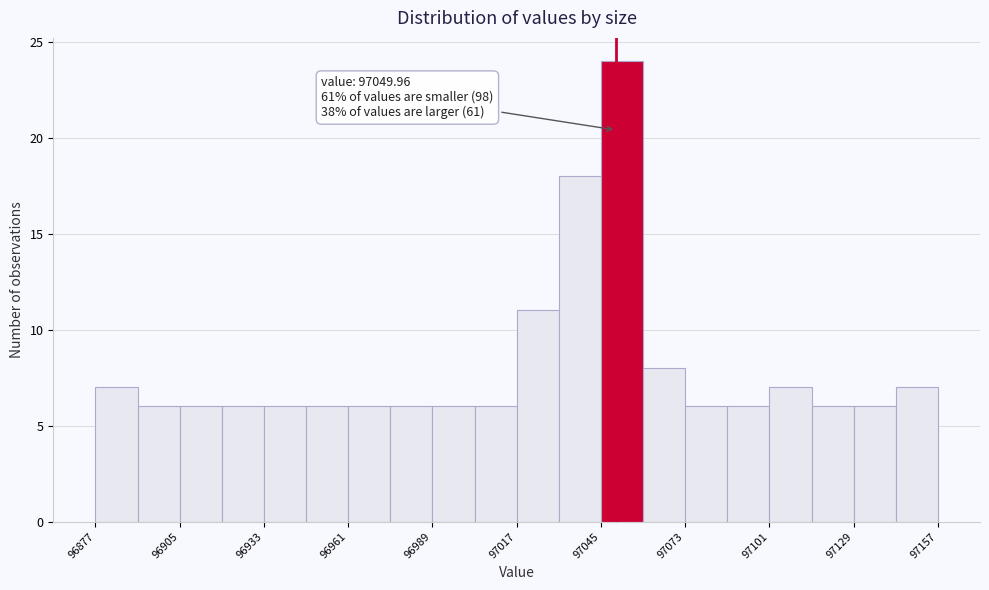

Around what value on the x-axis is the tallest bar? Give the approximate position of its centre, as read against the axis.

97050